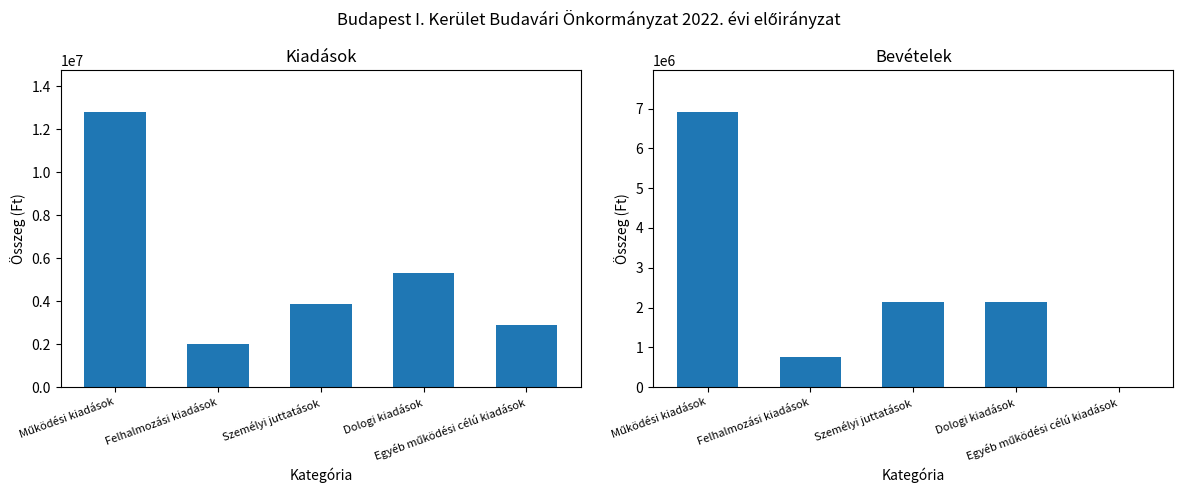

How many groups of bars are there?

5